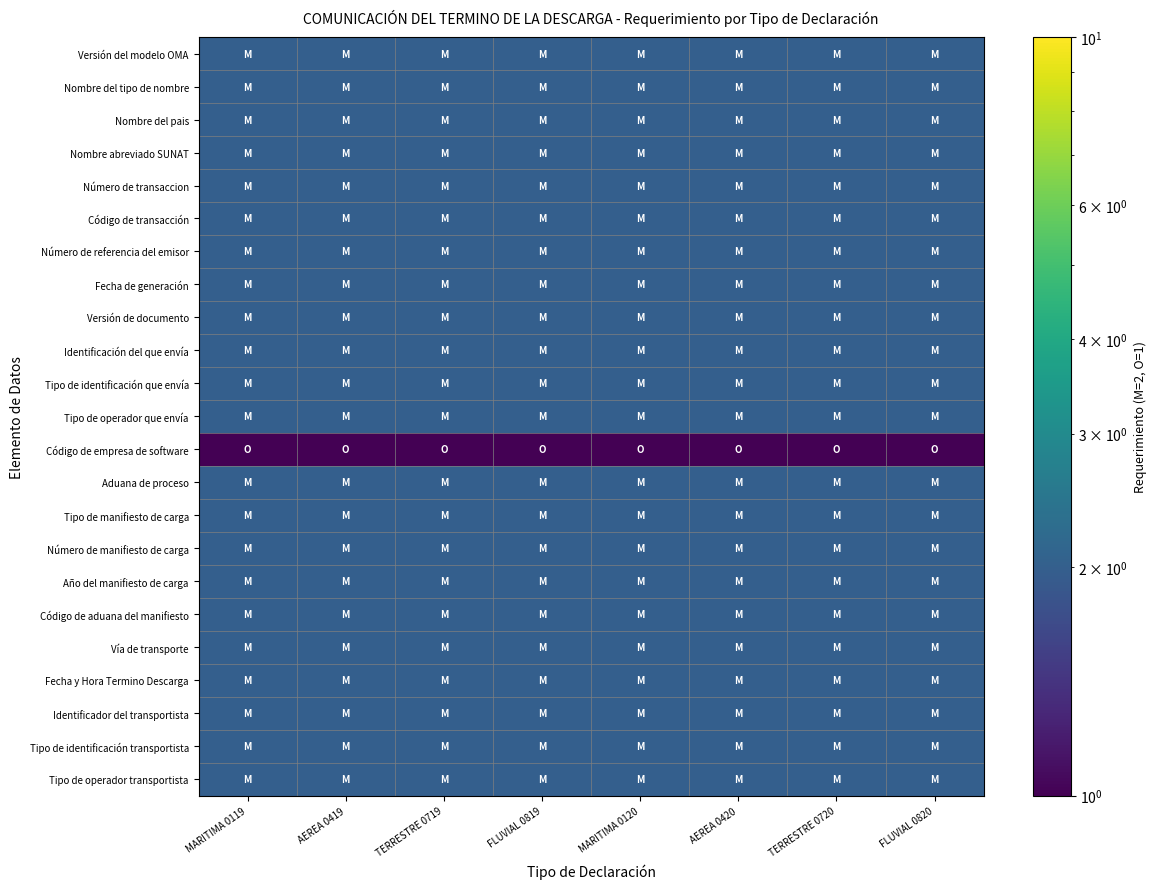

Between MARITIMA 0120 and MARITIMA 0119, which is larger?

MARITIMA 0120